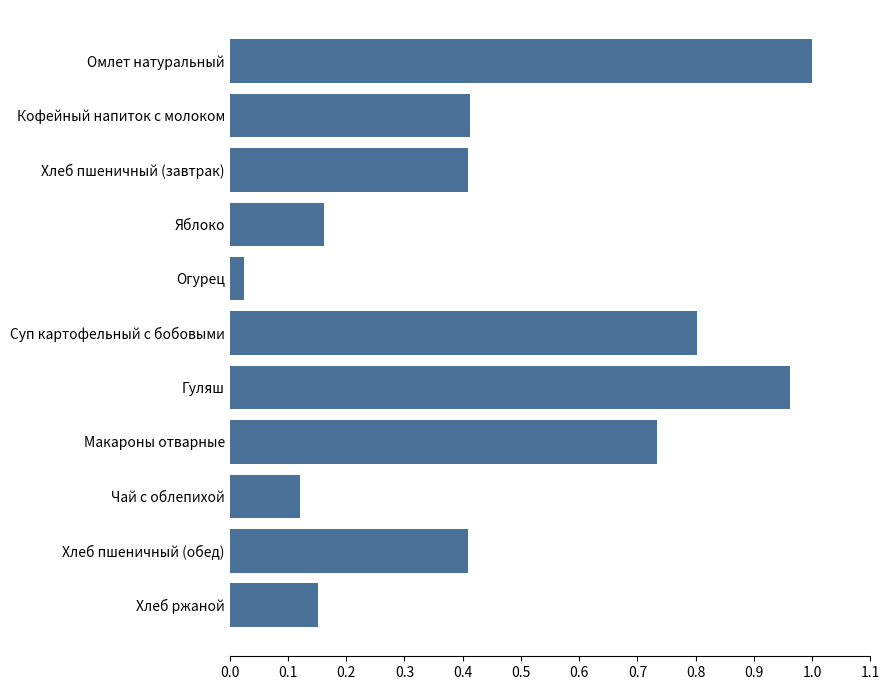

What is the difference between the second highest and minimum values?

0.9